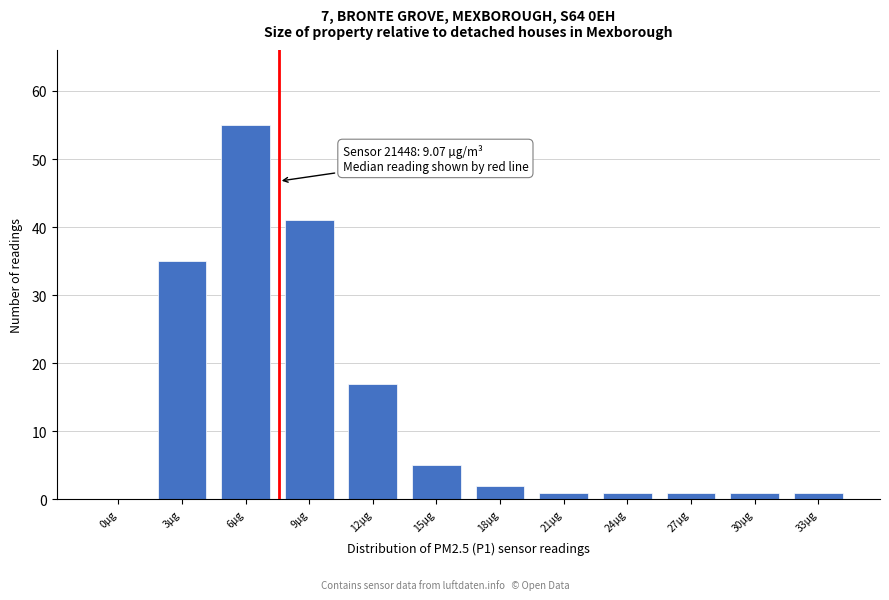

Reading right to left, transcribe all the data shown in this chart.

33µg=1	30µg=1	27µg=1	24µg=1	21µg=1	18µg=2	15µg=5	12µg=17	9µg=41	6µg=55	3µg=35	0µg=0